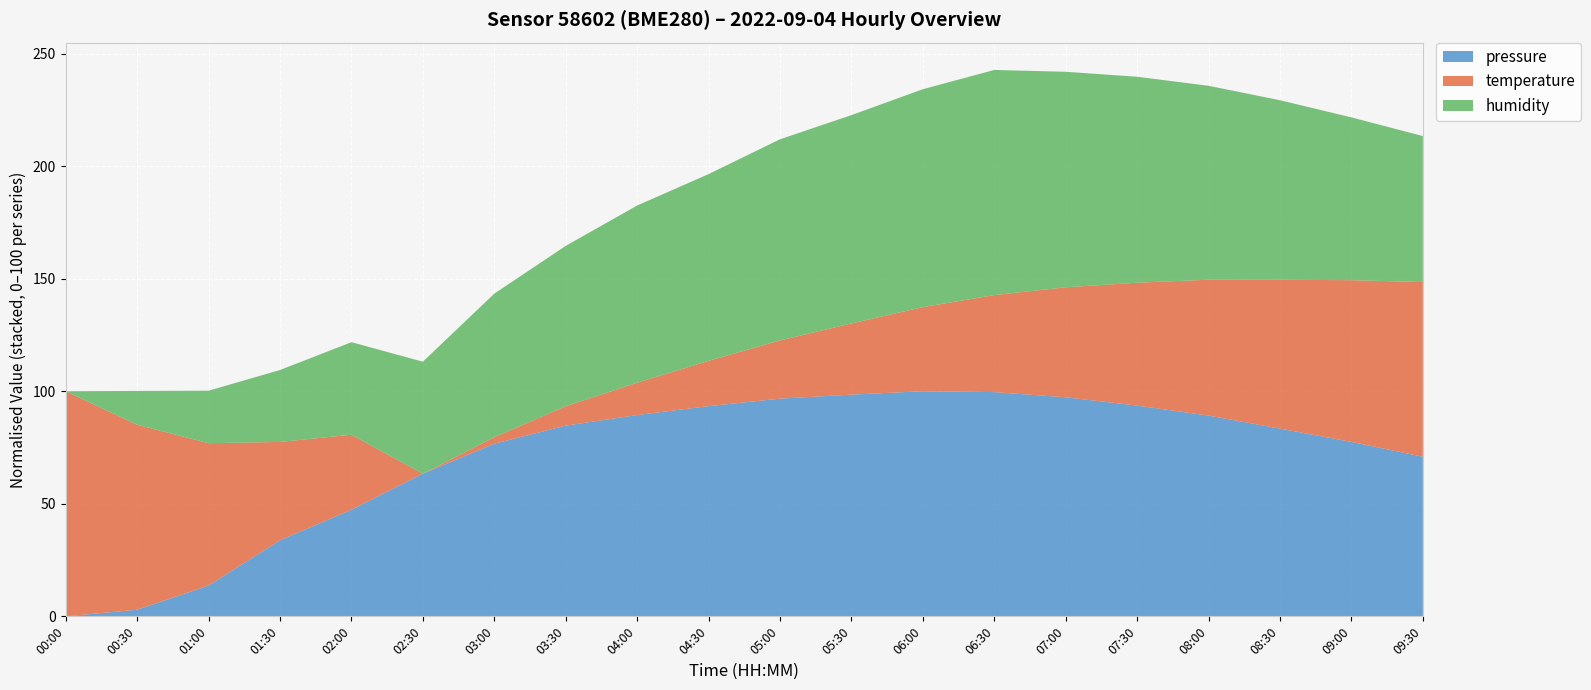

Reading right to left, transcribe all the data shown in this chart.

pressure: 101408.8	101418.2	101426.6	101434.9	101441.2	101446.5	101449.8	101450.3	101448.2	101445.6	101440.9	101435.2	101428.5	101417.0	101398.0	101375.1	101355.8	101327.1	101311.7	101307.5
temperature: 18.3	18.2	18.1	18.0	17.9	17.8	17.7	17.6	17.5	17.4	17.3	17.2	17.1	17.0	16.9	17.5	17.7	18.1	18.4	18.7
humidity: 64.5	65.2	65.9	66.5	67.0	67.4	67.8	67.5	67.1	66.8	66.2	65.8	65.1	64.4	63.1	62.3	61.4	60.6	59.8	58.4